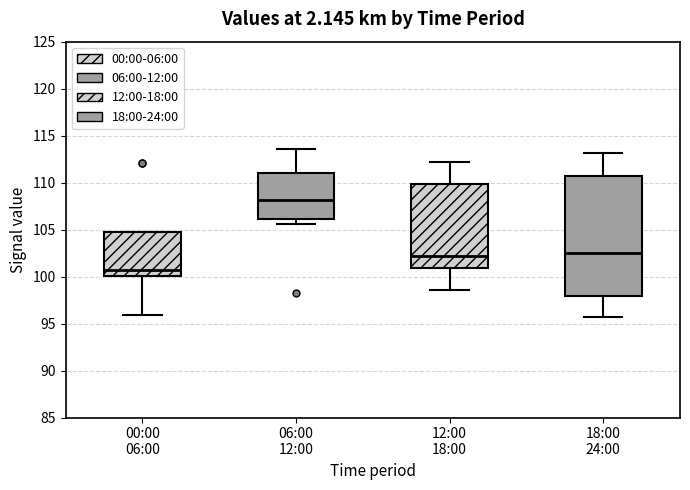

Which box's median line is the lowest?

00:00 06:00